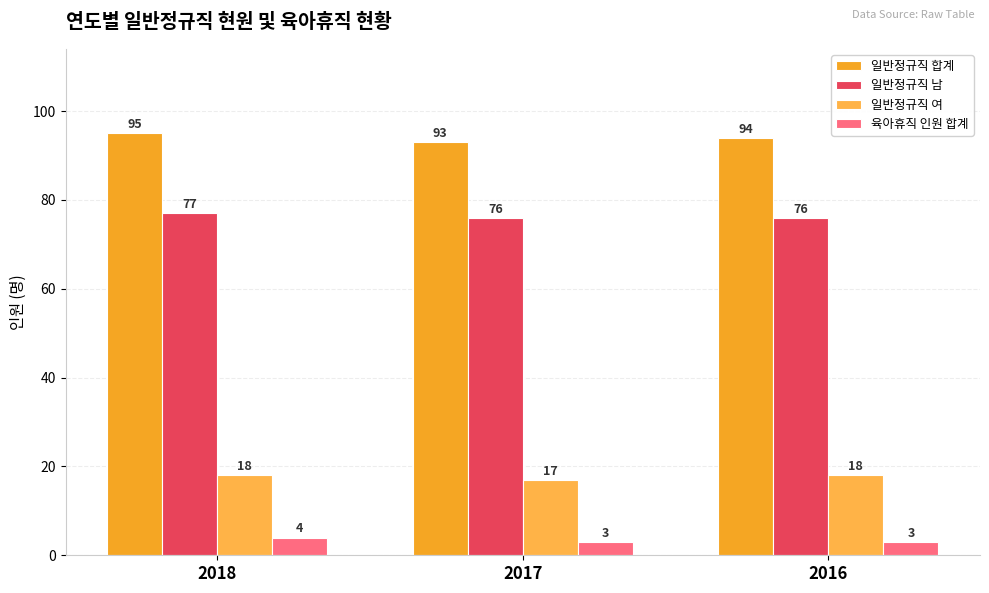

List the series in order of their overall mean, highest first.

일반정규직 합계, 일반정규직 남, 일반정규직 여, 육아휴직 인원 합계